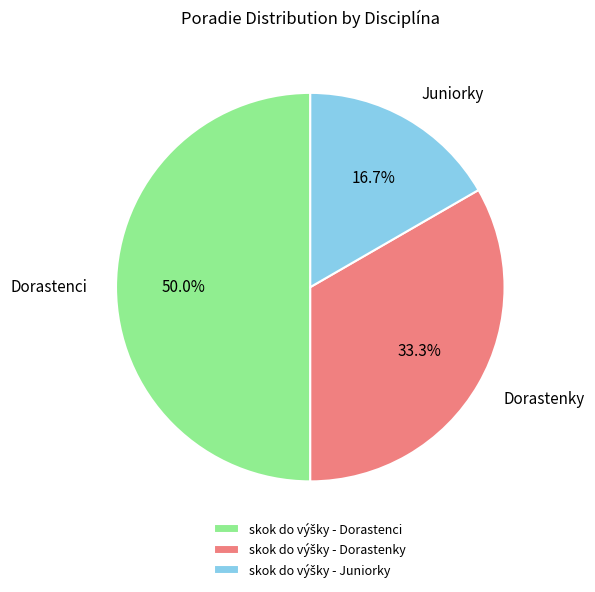

Is it true that skok do výšky - Juniorky is 17% of the pie?

True